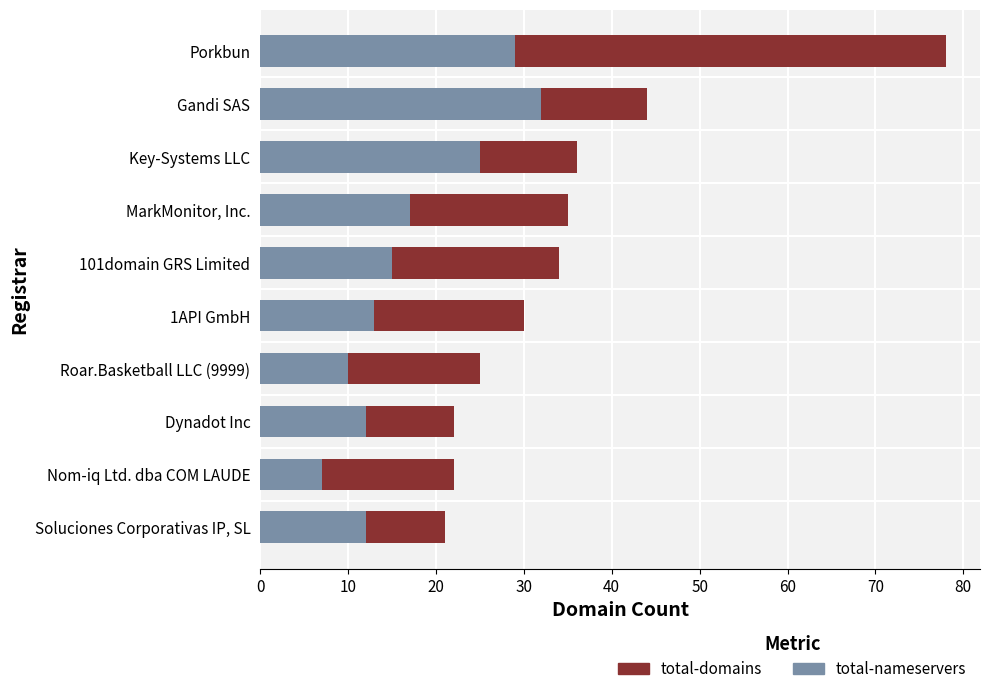

How many categories are shown in the chart?

10